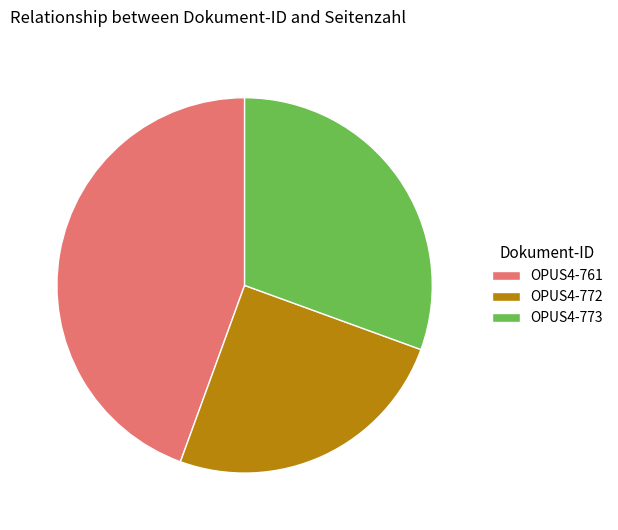

Do OPUS4-772 and OPUS4-773 together represent more than half of the pie?

Yes